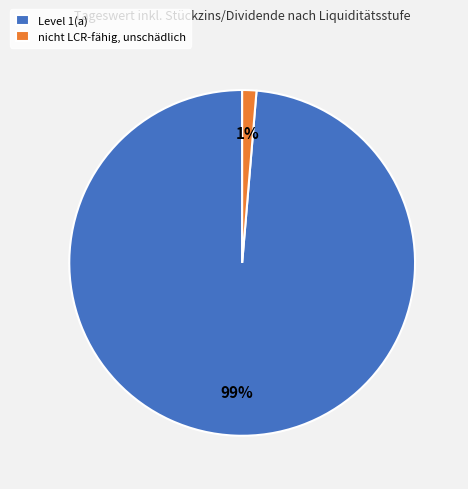

Between Level 1(a) and nicht LCR-fähig, unschädlich, which is larger?

Level 1(a)